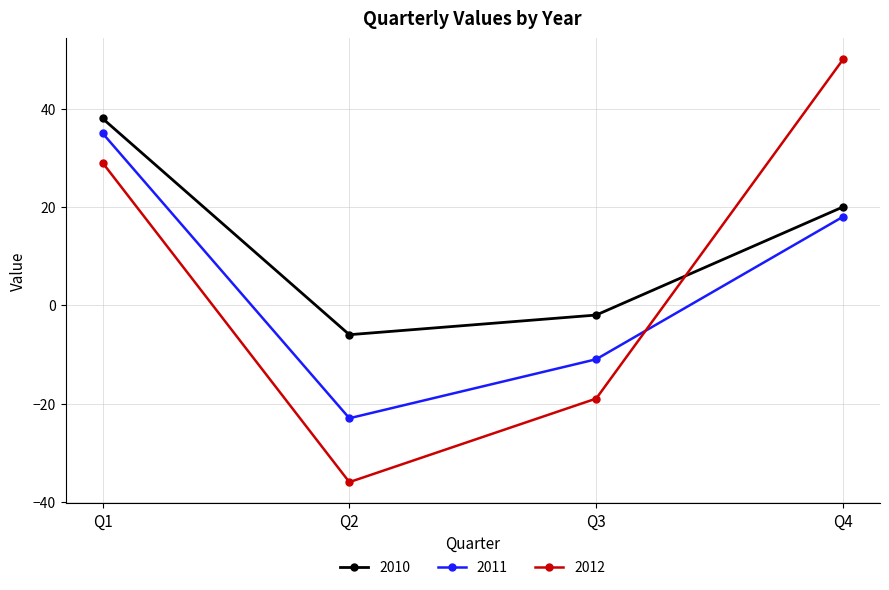

Rank the categories by 2011 value from highest to lowest.

Q1, Q4, Q3, Q2